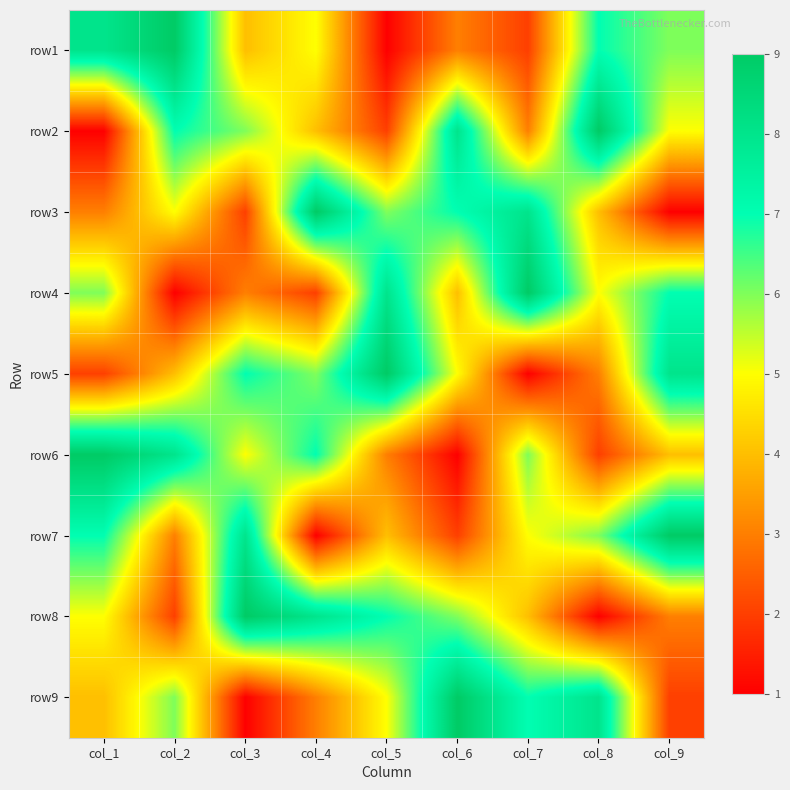

At col_4, list the series in order from largest to smallest.

row3, row8, row6, row5, row1, row2, row9, row4, row7